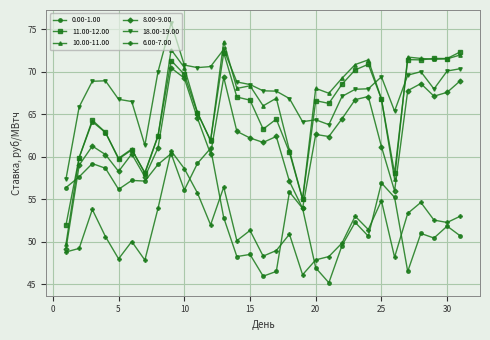

True or false: 0.00-1.00 and 11.00-12.00 cross at least once.

True